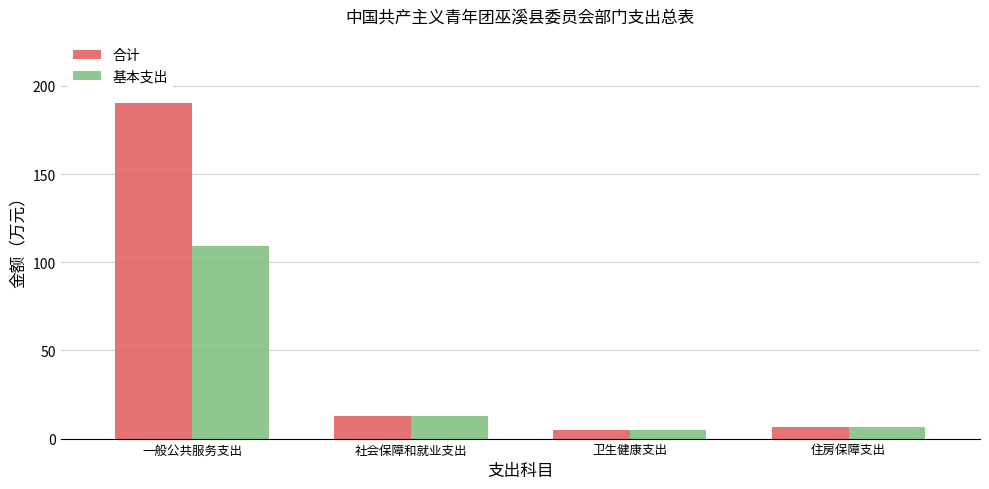

What is the label of the 3rd bar from the right?

社会保障和就业支出